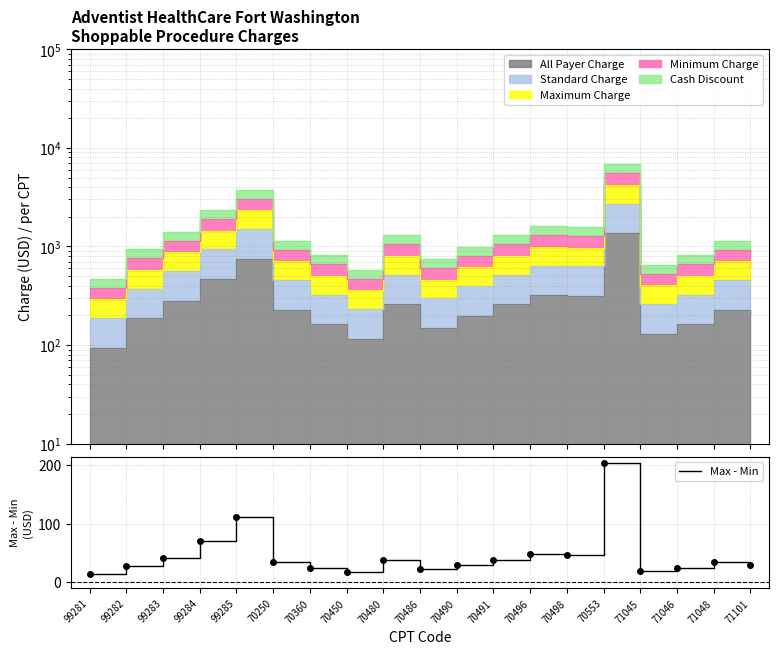

What is the average value?

46.3